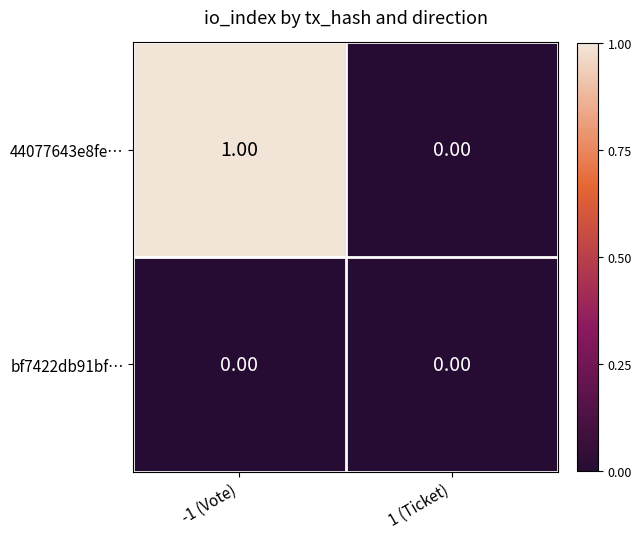

At which category is the sum across all series the highest?

-1 (Vote)